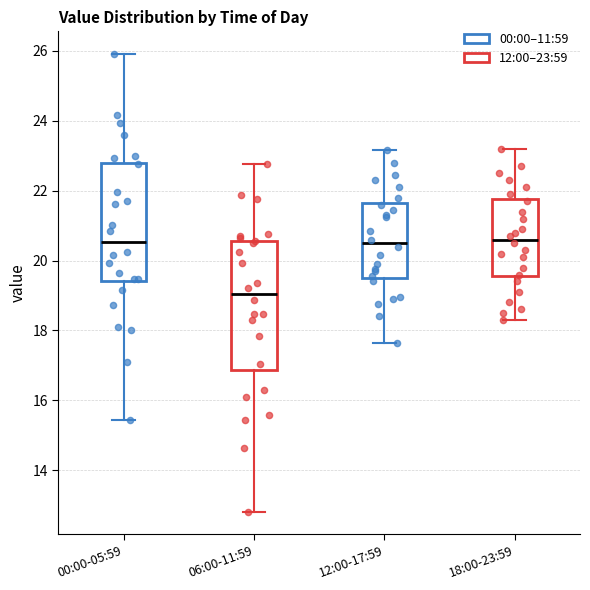

Reading left to right, read every box against the y-axis: the position of its median line, the range the box covers, and the ends of its whiskers. The values are not printed on the chart, so give them approximately, as read against the axis.

00:00-05:59: median 20.6, box 19.4 to 22.8, whiskers 15.4 to 26.0
06:00-11:59: median 19.0, box 16.8 to 20.6, whiskers 12.8 to 22.8
12:00-17:59: median 20.6, box 19.6 to 21.6, whiskers 17.6 to 23.2
18:00-23:59: median 20.6, box 19.6 to 21.8, whiskers 18.4 to 23.2